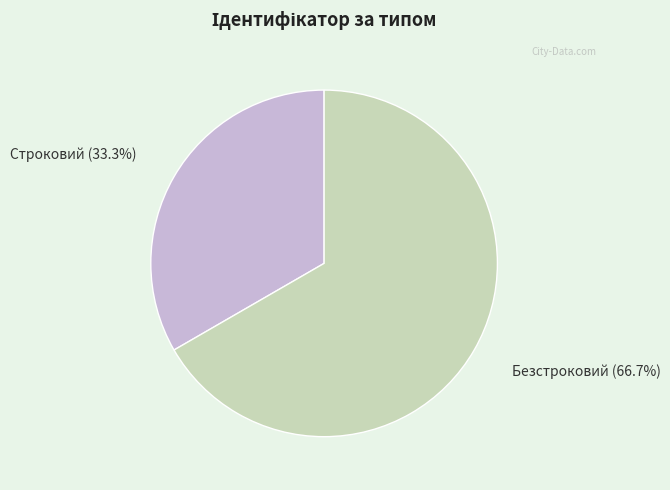

Is Безстроковий the majority of the pie?

Yes